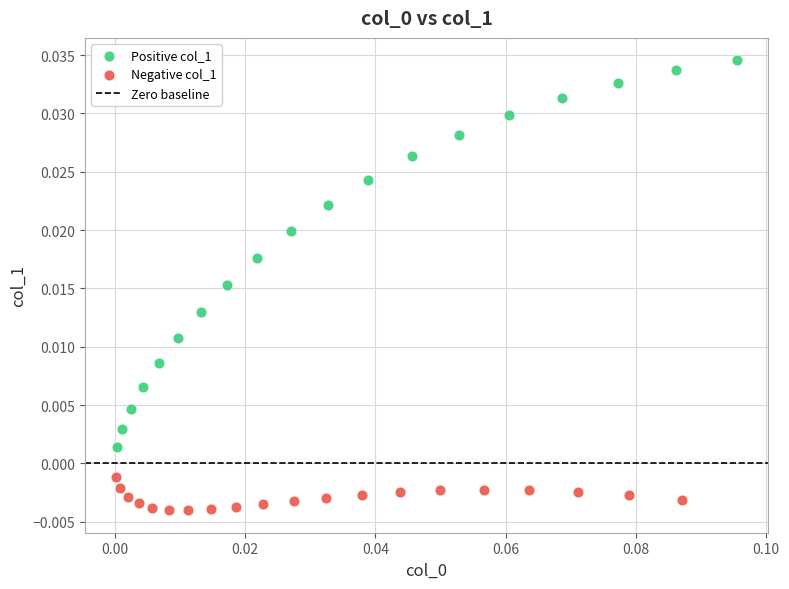

Which series has the largest Y range (max minus min)?

Positive col_1